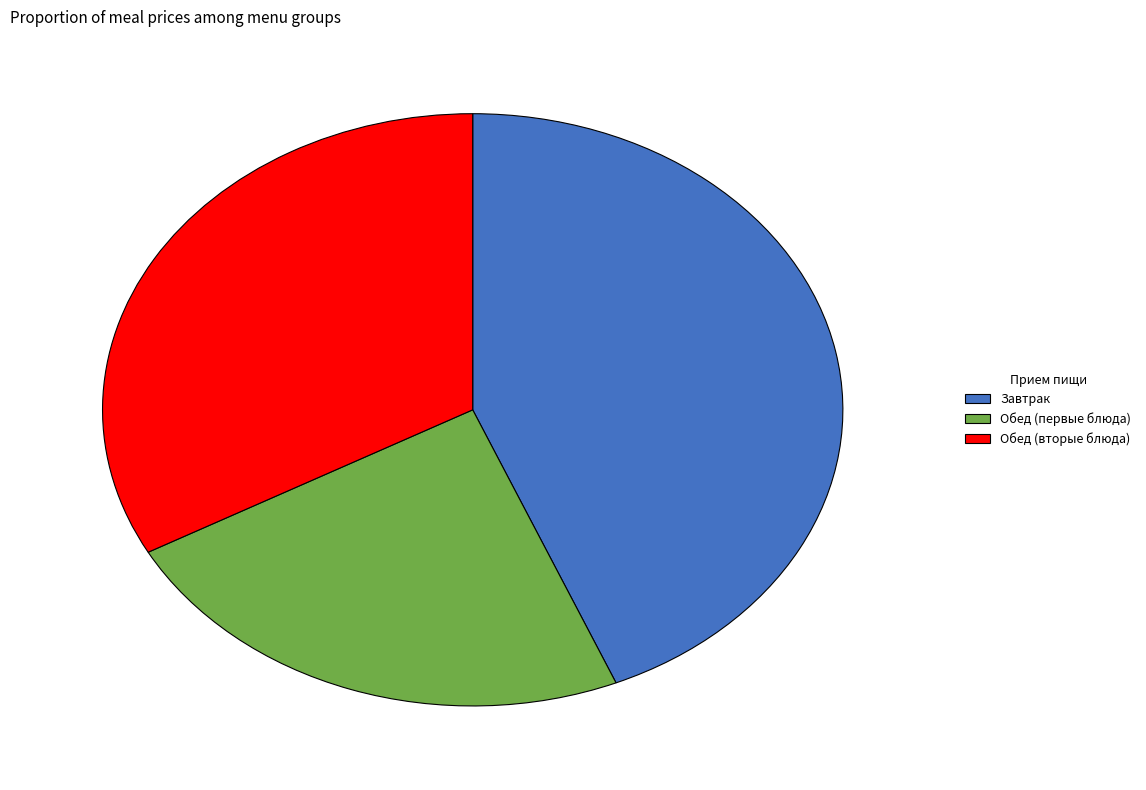

True or false: Обед (вторые блюда) accounts for 33% of the total.

True